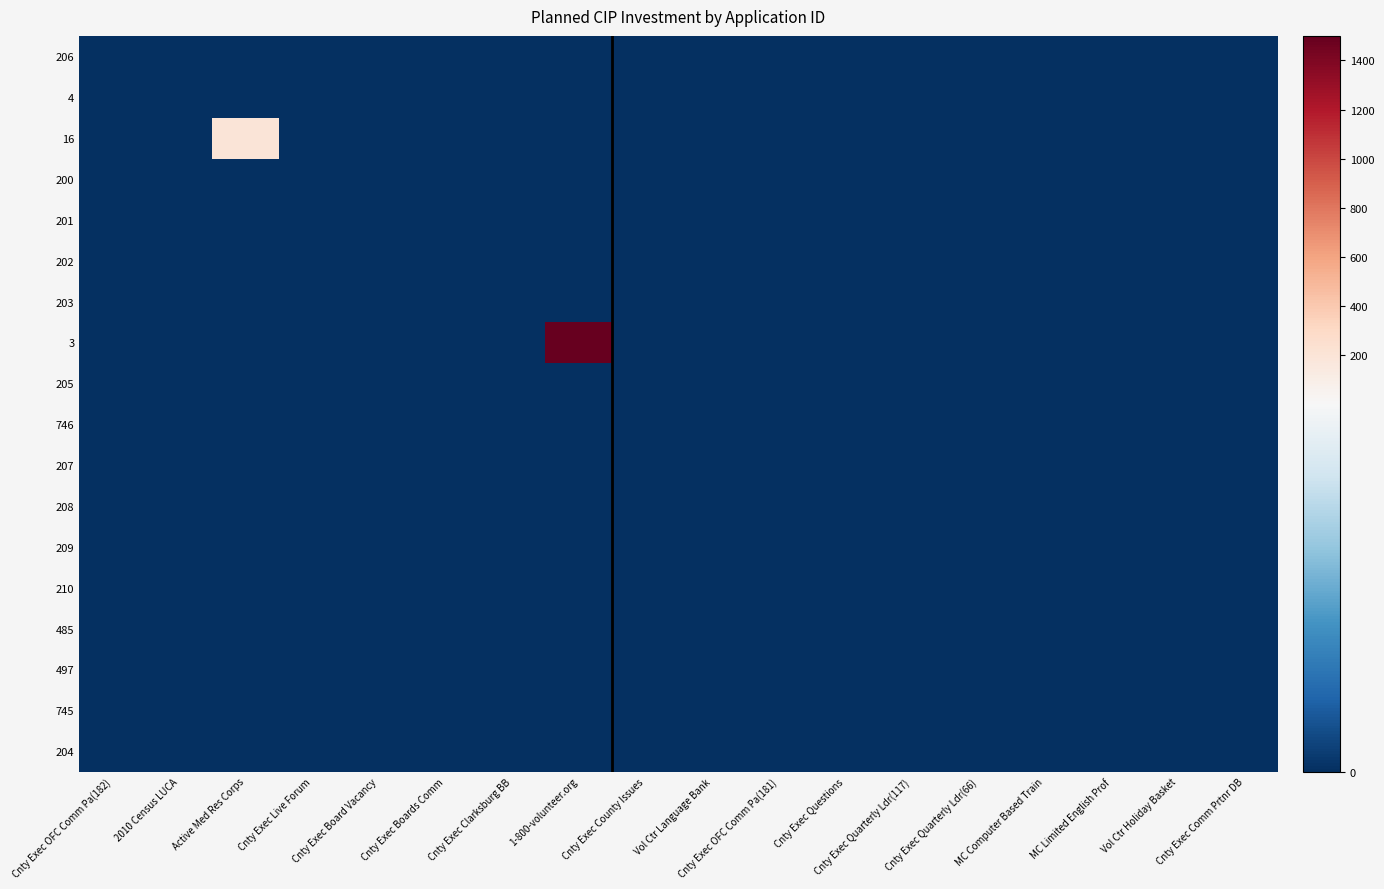

Which series has the largest total across all categories?

3